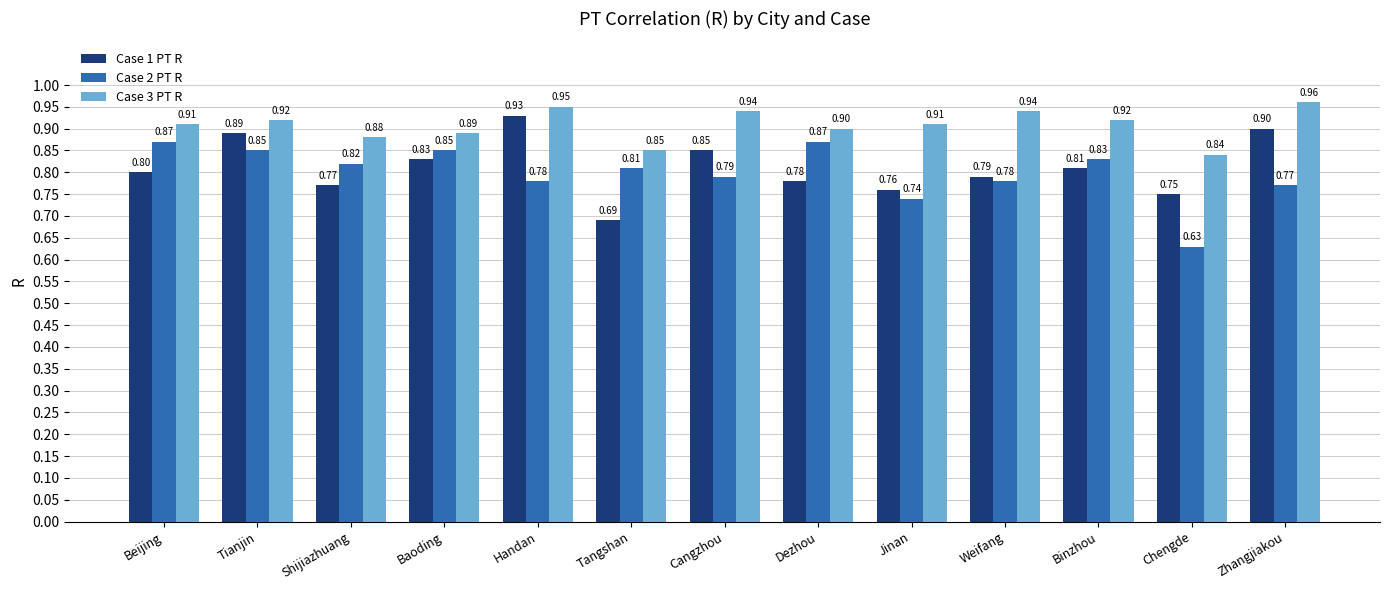

List the series in order of their peak value, lowest first.

Case 2 PT R, Case 1 PT R, Case 3 PT R